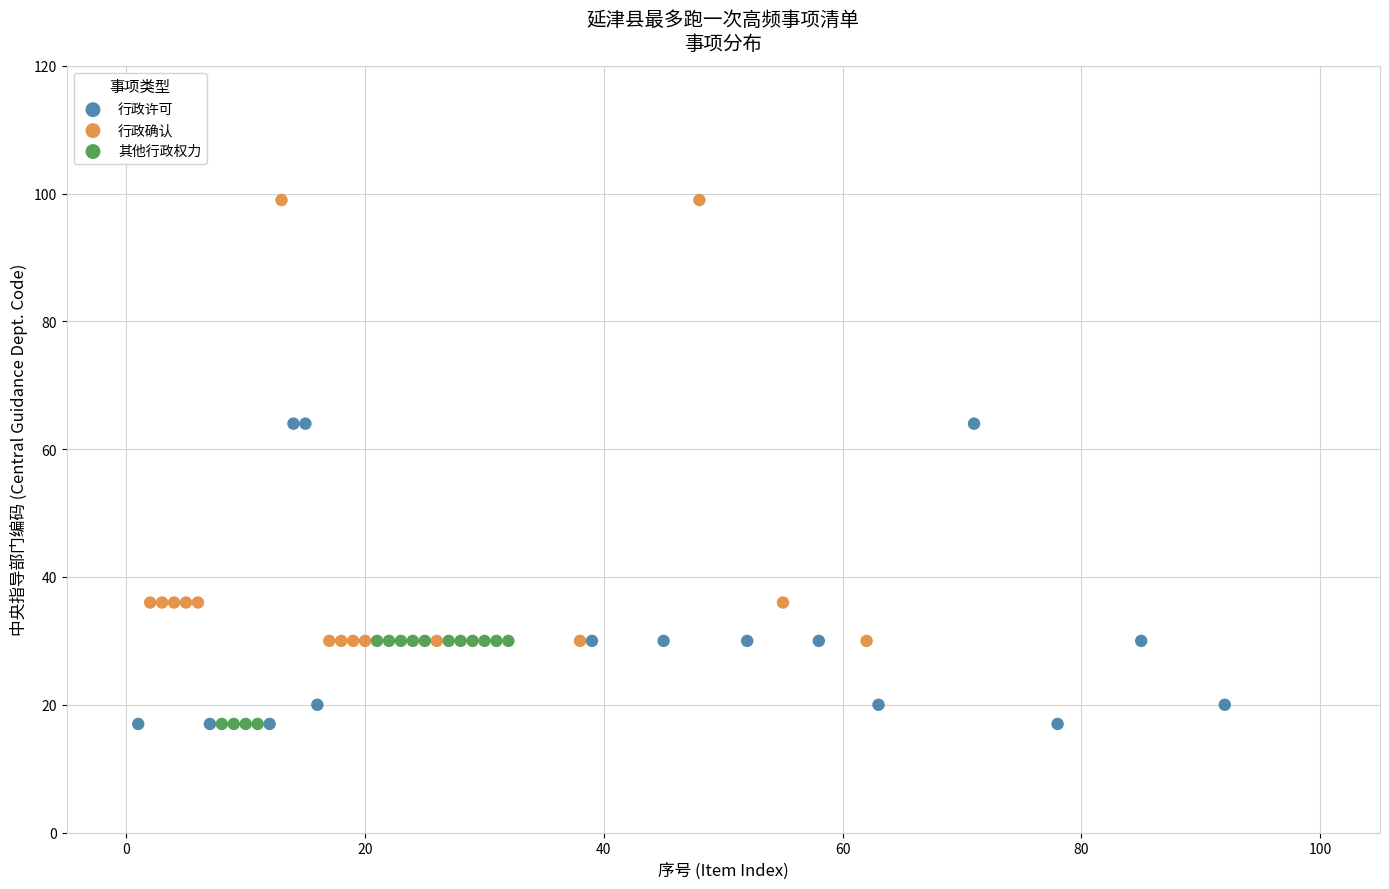

Which series contains the highest Y value?

行政确认